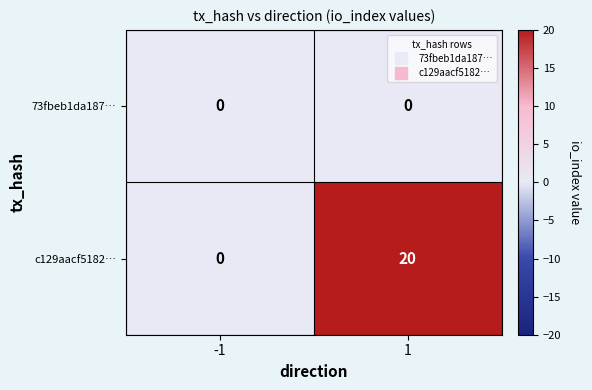

Which series has the largest range (max minus min)?

c129aacf5182…